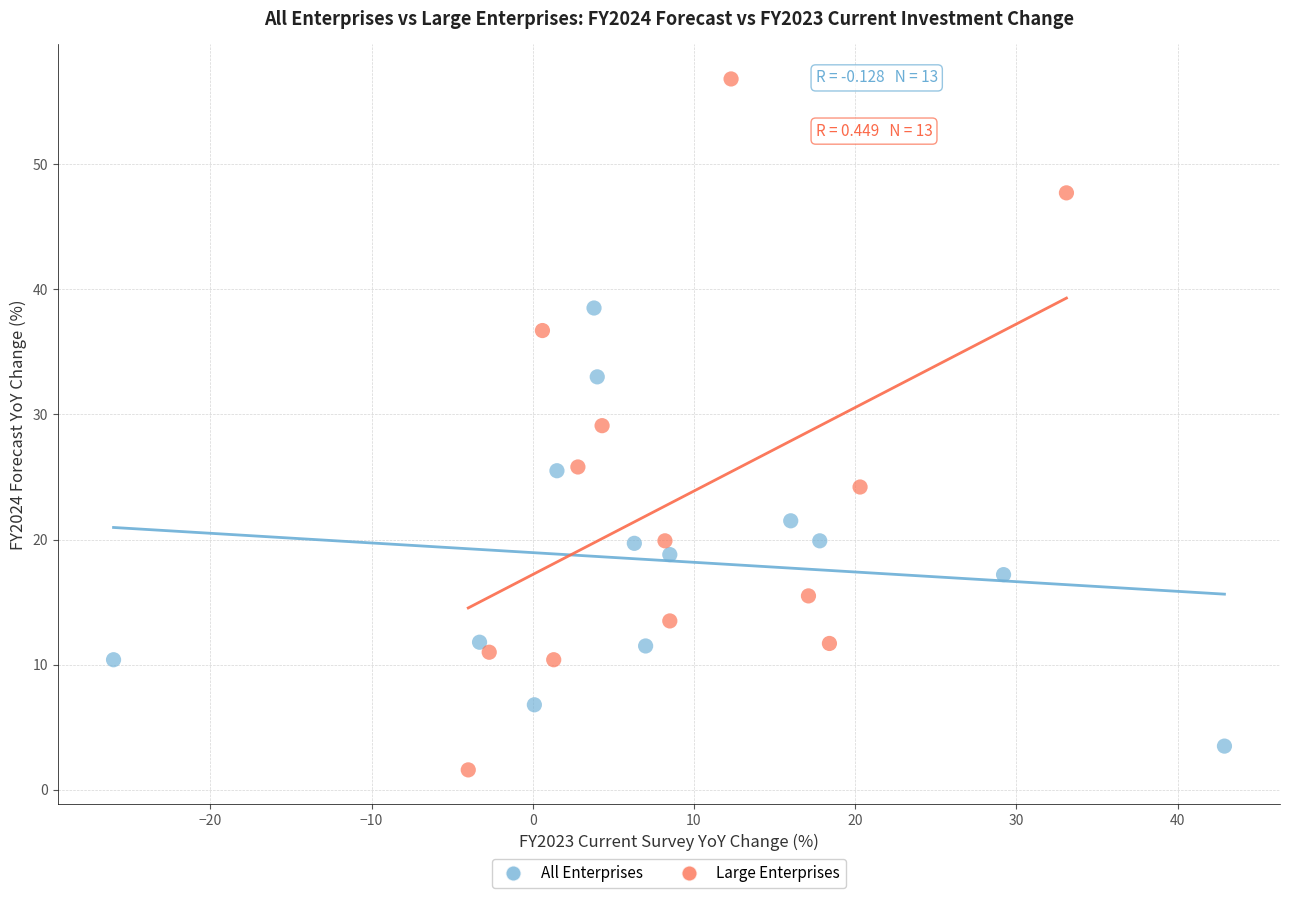

Which series has the widest spread of Y values?

Large Enterprises